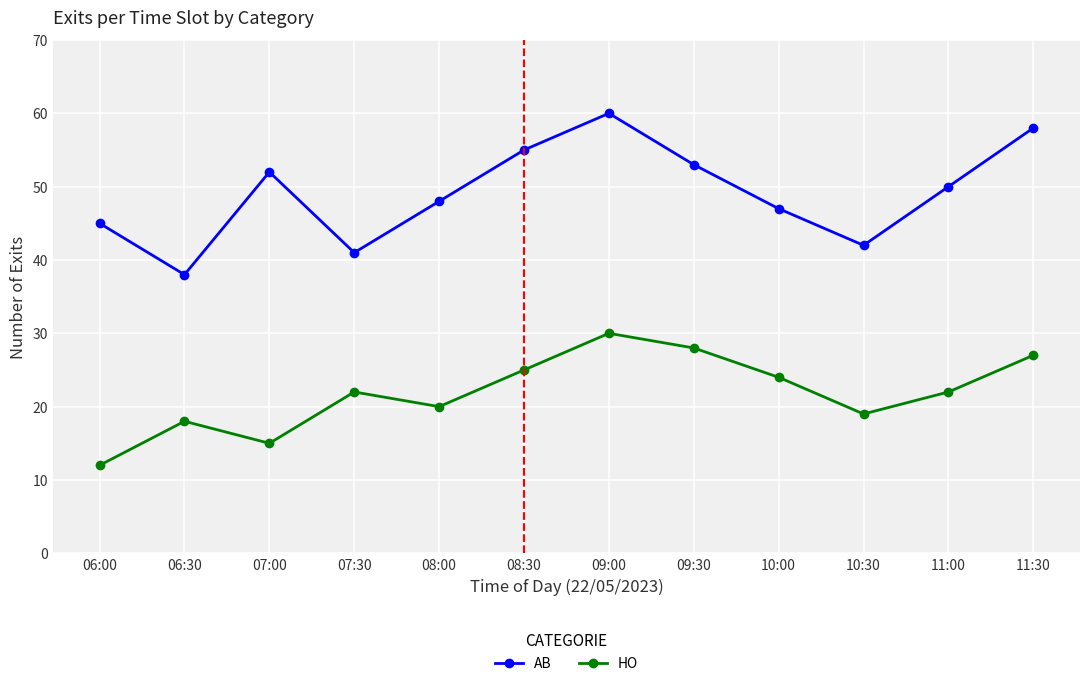

True or false: HO and AB intersect in this chart.

False